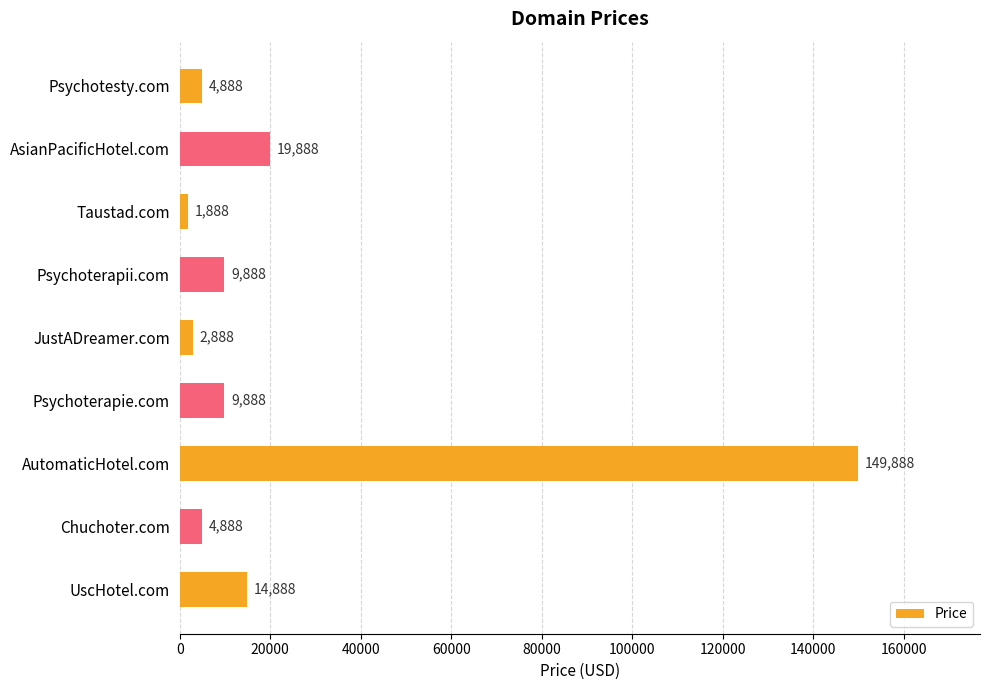

What is the difference between the values at JustADreamer.com and Psychotesty.com?

2000